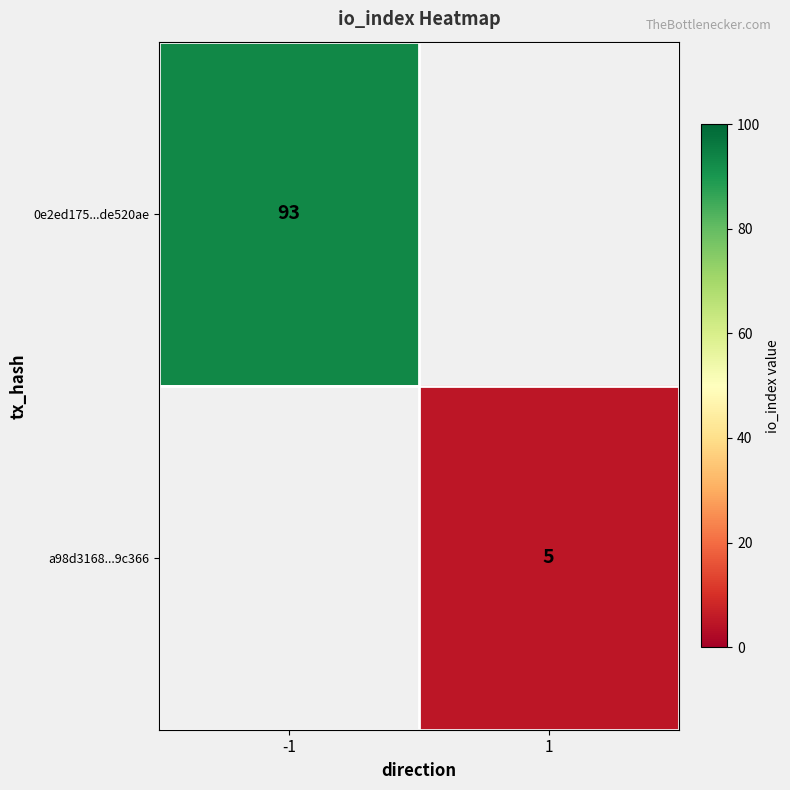

Is it true that 0e2ed175...de520ae equals 155 at -1?

False